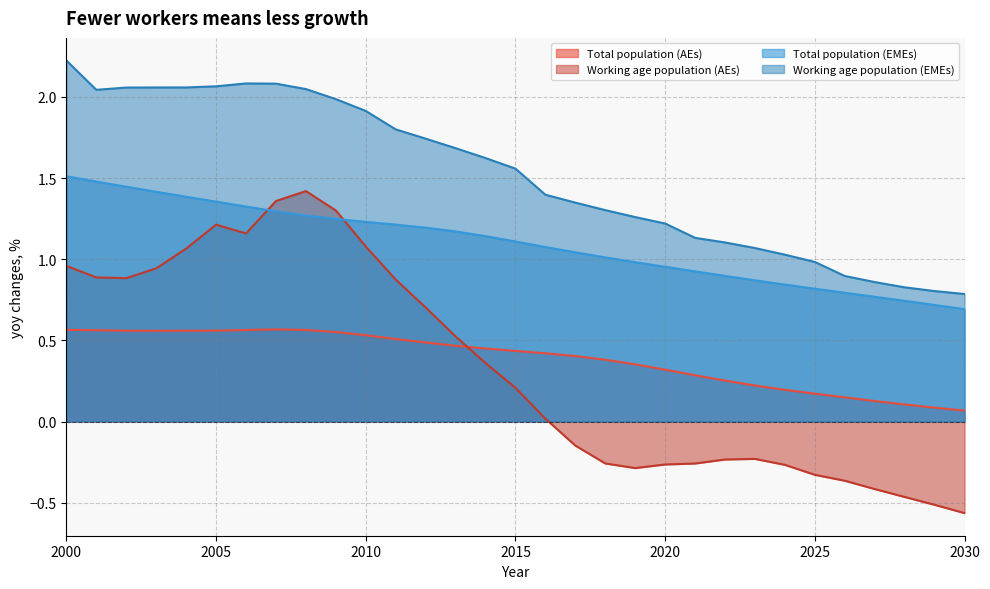

Which series has the largest range (max minus min)?

Working age population (AEs)